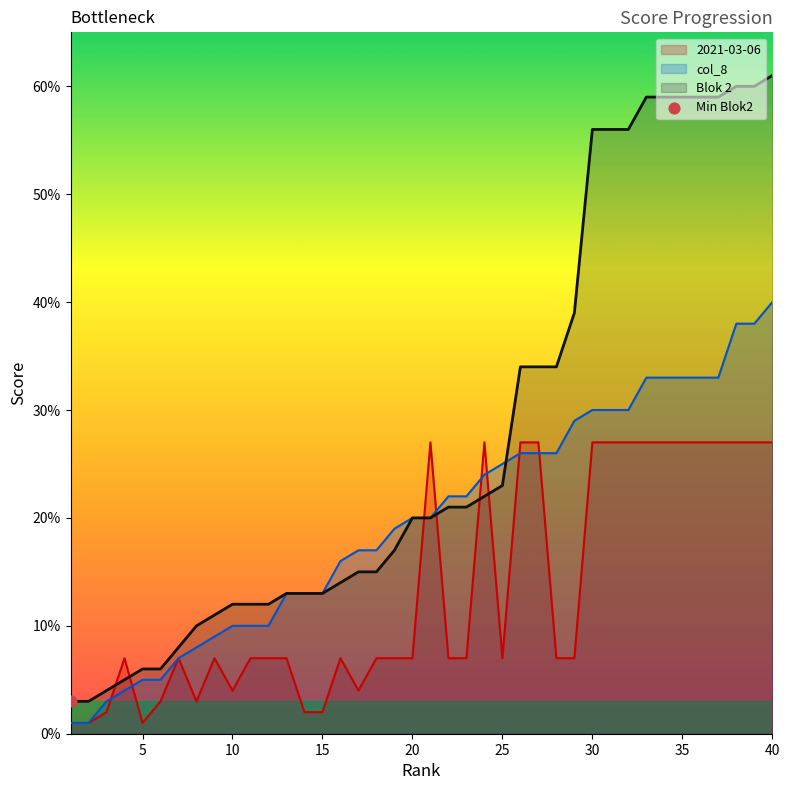

Which series reaches the maximum Y coordinate?

Blok 2 (line)